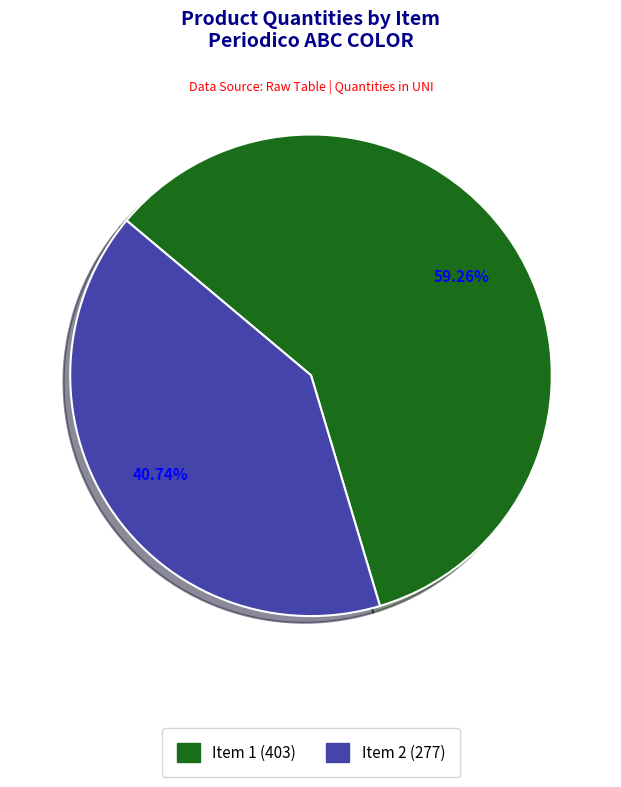

Is there a majority slice in this chart?

Yes